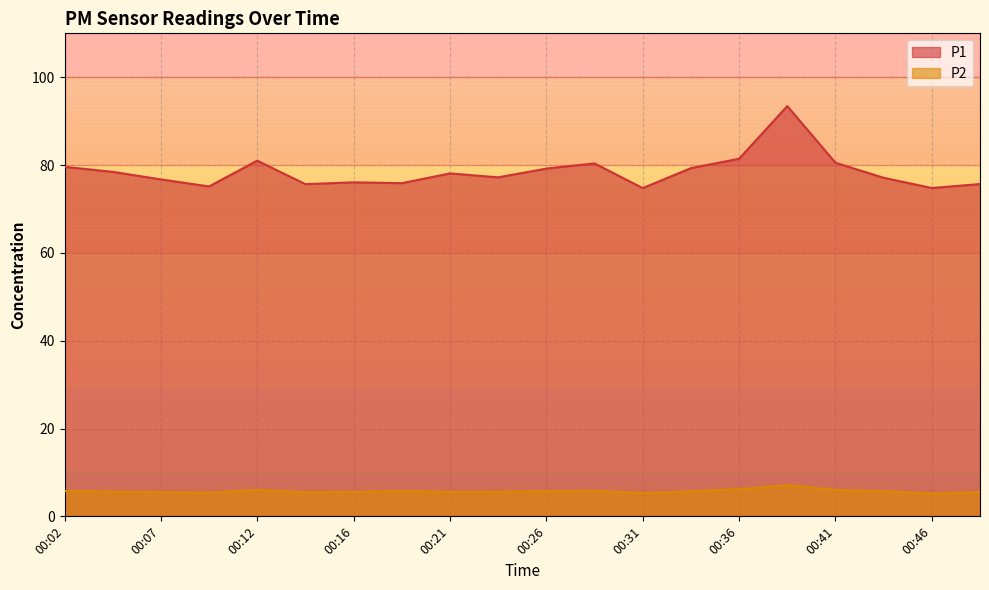

At which category is the sum across all series the highest?

00:38